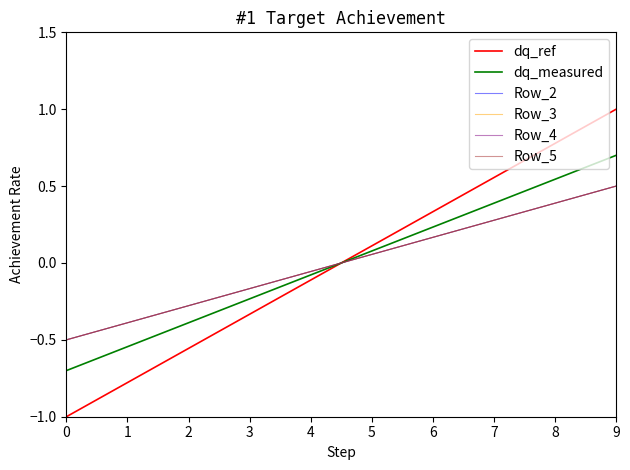

Which series has the largest range (max minus min)?

dq_ref